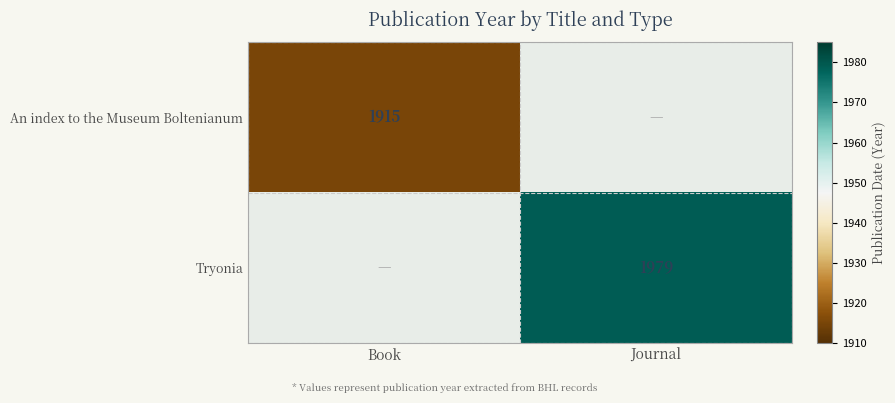

The An index to the Museum Boltenianum series shows 1915 at Book. True or false?

True